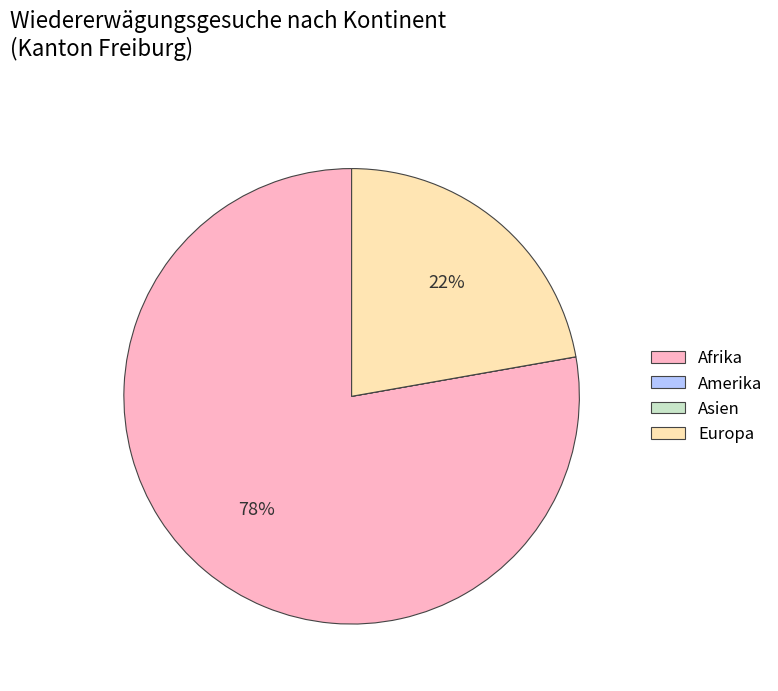

The Europa slice represents 33% of the pie. True or false?

False